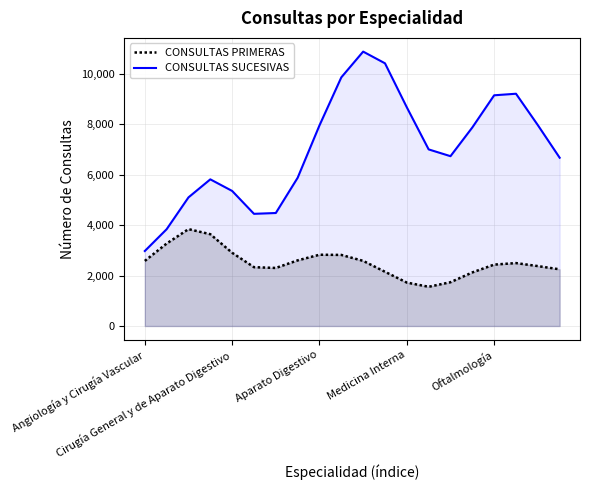

List the series in order of their overall mean, lowest first.

CONSULTAS PRIMERAS, CONSULTAS SUCESIVAS